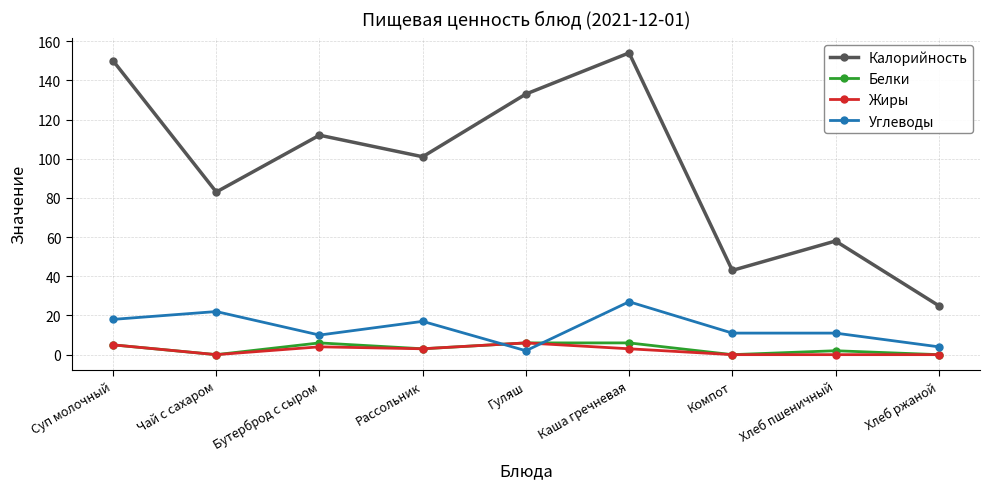

Rank the series at Хлеб пшеничный from lowest to highest value.

Жиры, Белки, Углеводы, Калорийность